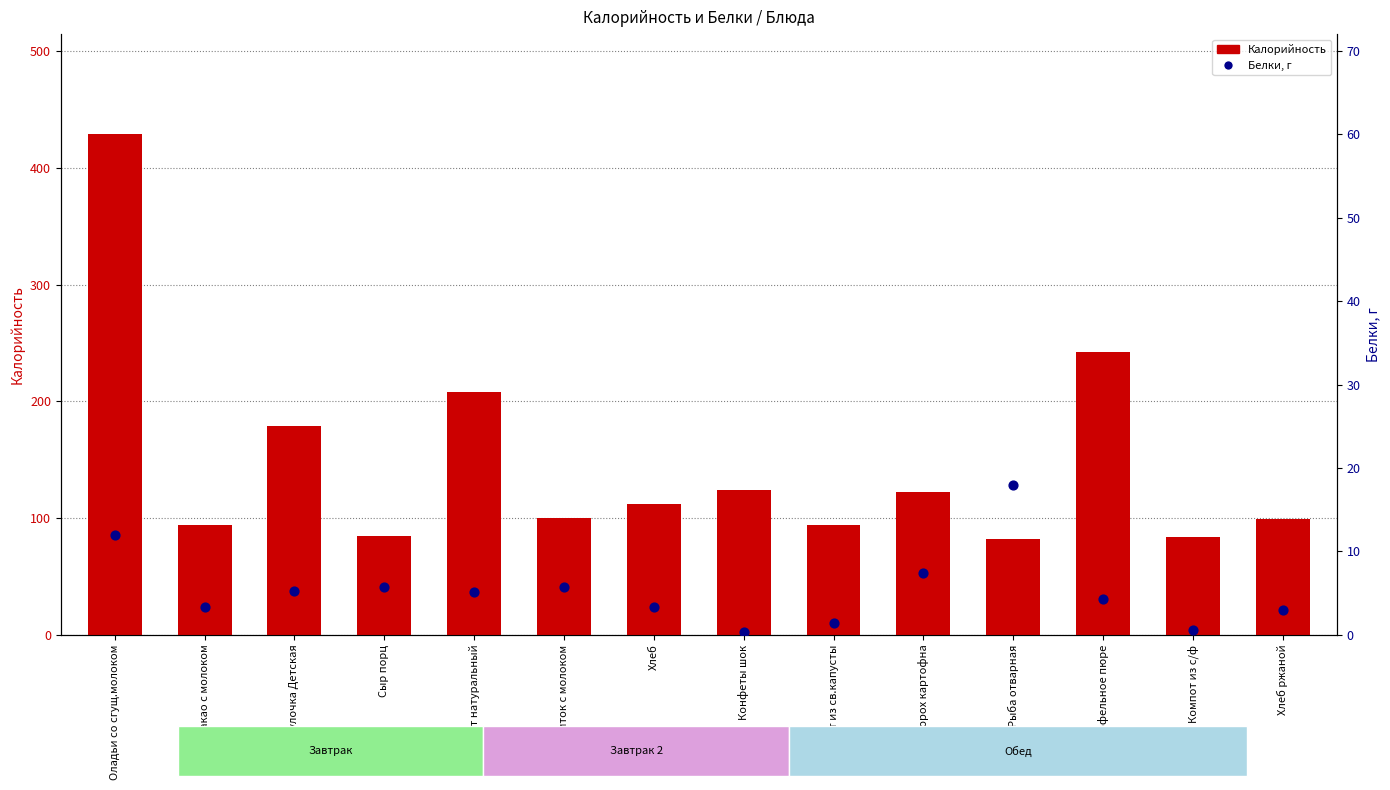

Is the value of Белки at Салат из св.капусты greater than the value of Калорийность at Омлет натуральный?

No